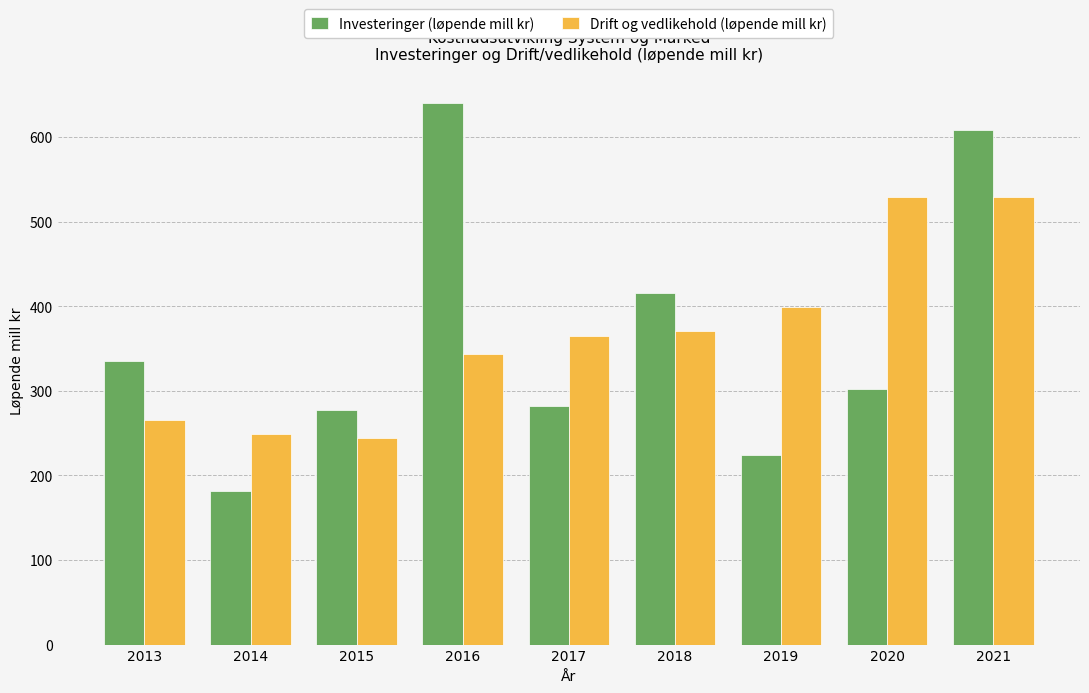

What is the greatest value displayed?

640.1